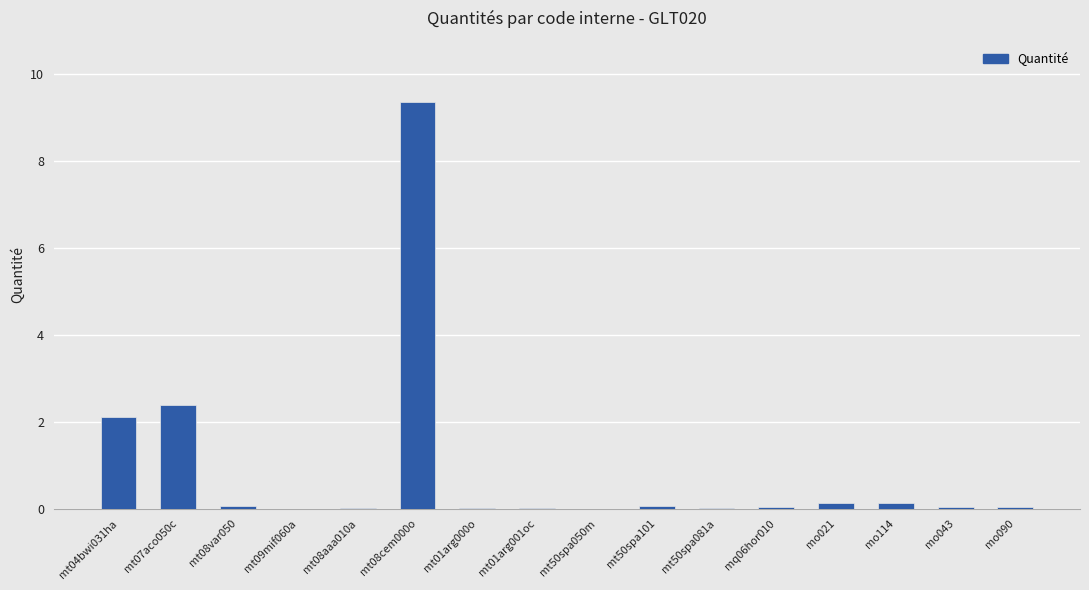

Is it true that the value at mo114 is 0.1?

True